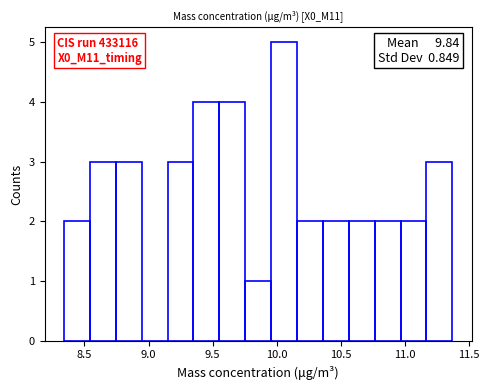

Which range on the x-axis has the tallest bar?

9.95 to 10.15